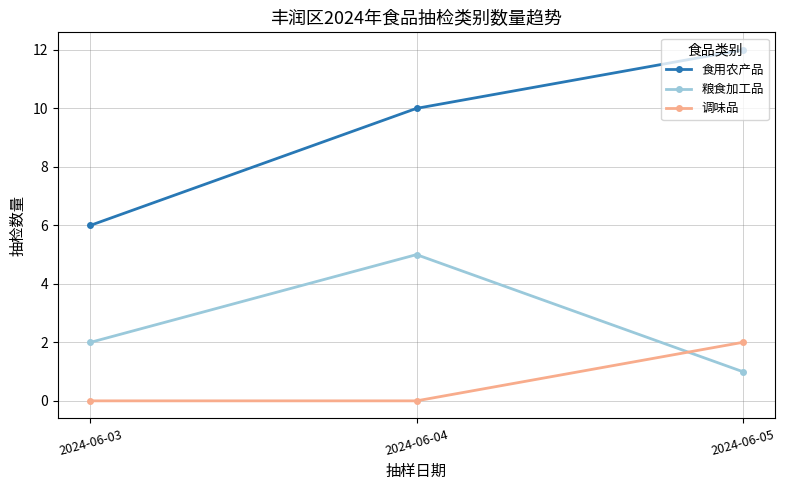

Which series changed the most between 2024-06-04 and 2024-06-05?

粮食加工品